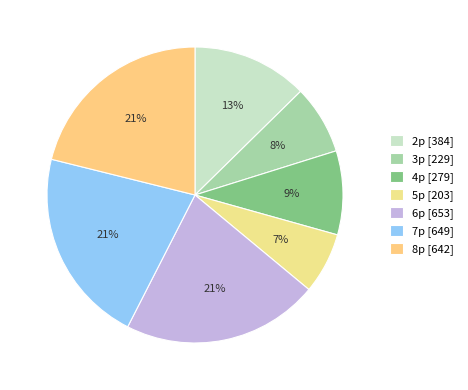

How many slices are in this pie chart?

7